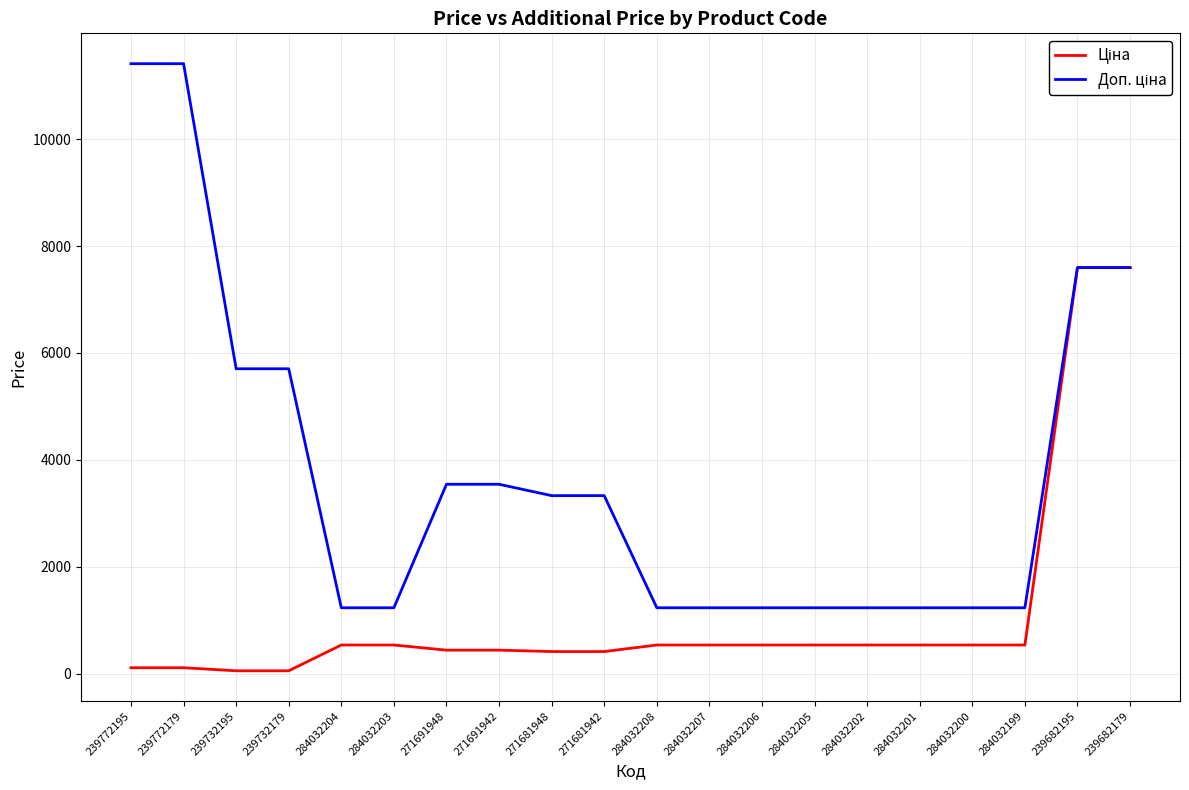

What is the total value across all series at 284032201?

1774.4